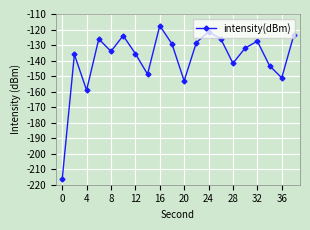

How many interior local peaks (higher than both neighbors) does the data have?

6